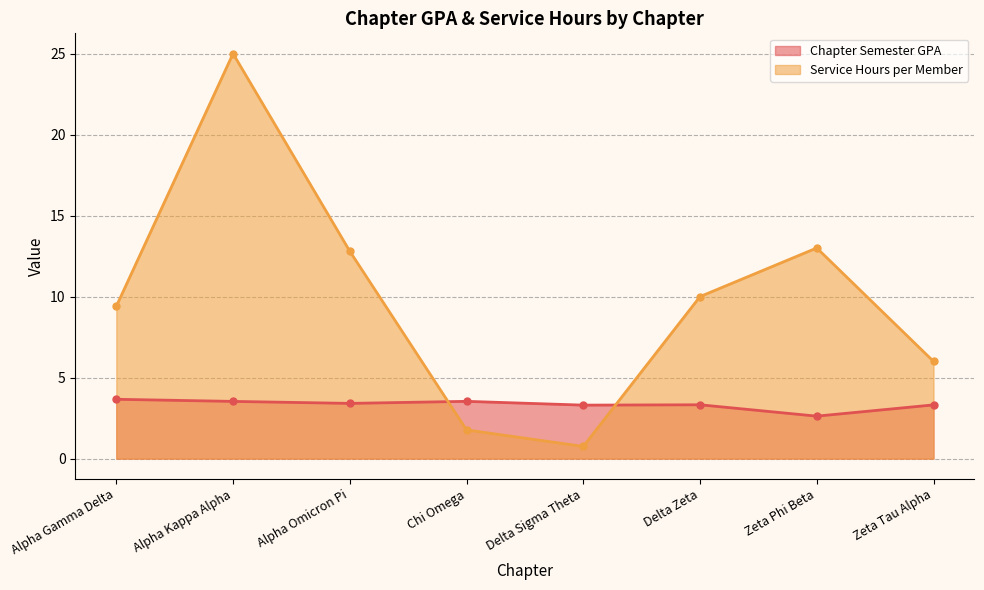

What is the difference between the highest and lowest values at Alpha Omicron Pi?

9.4